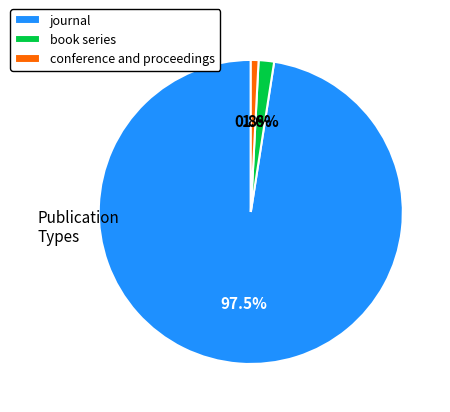

The conference and proceedings slice represents 0% of the pie. True or false?

True